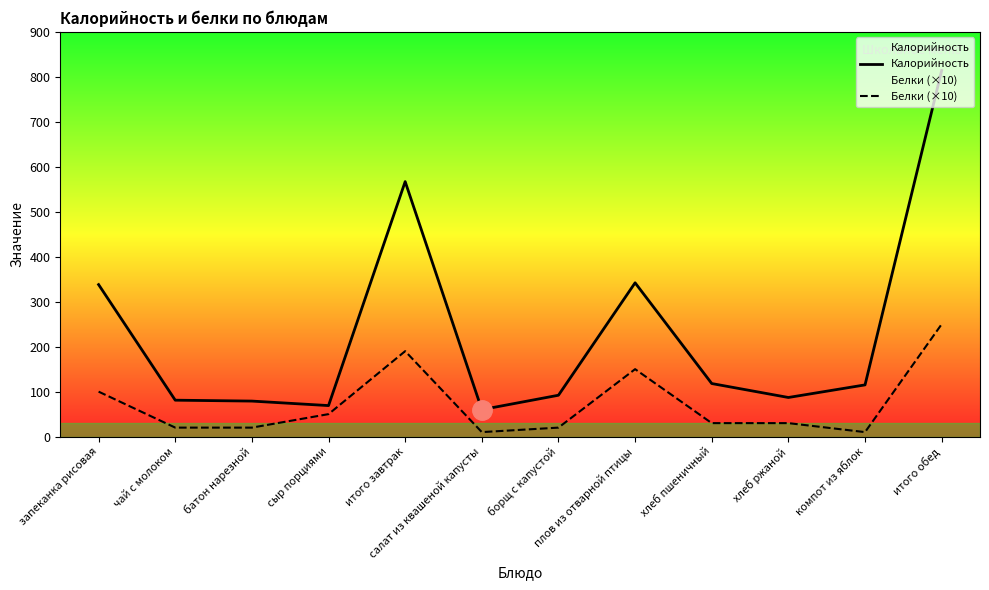

What is the label of the 9th point from the left?

хлеб пшеничный